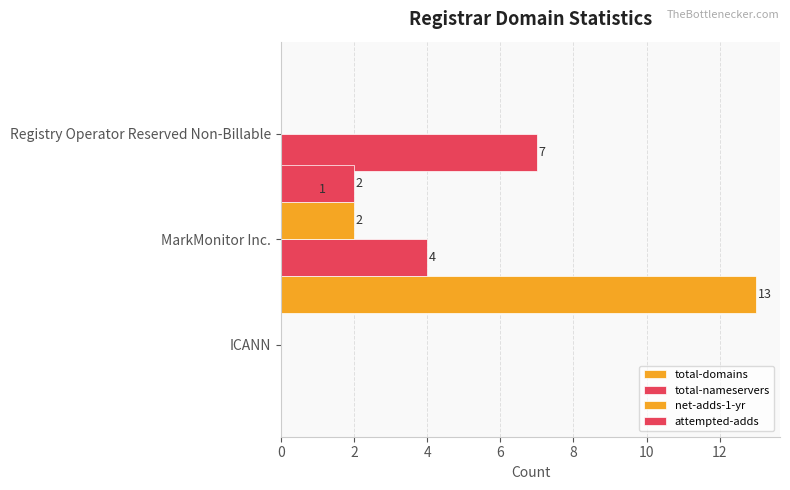

Between 0 and 2, which series saw the biggest shift?

total-domains